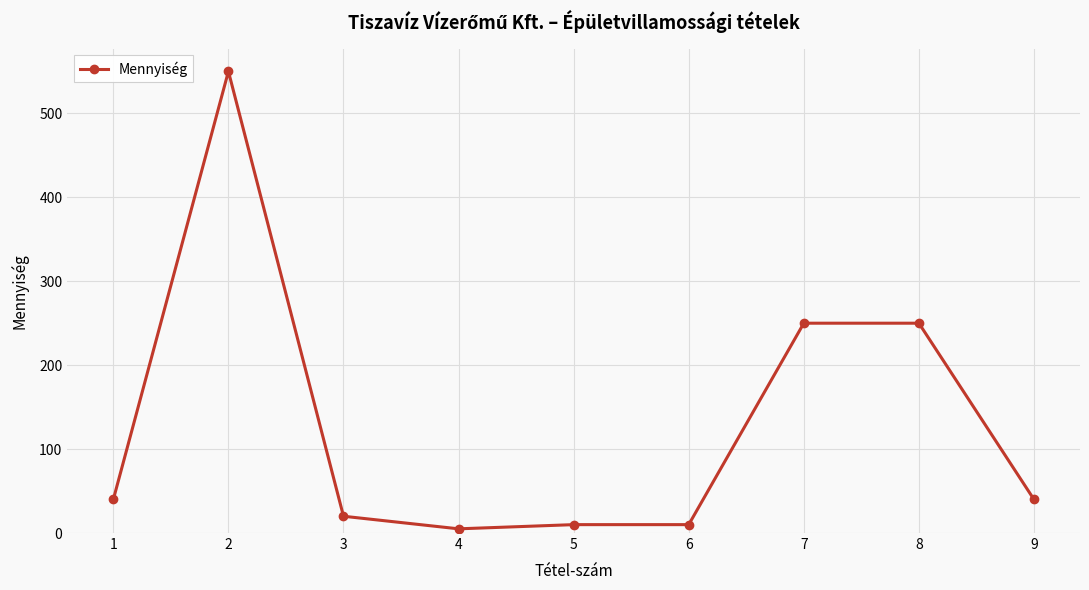

Does the chart display data point markers on the line(s)?

Yes